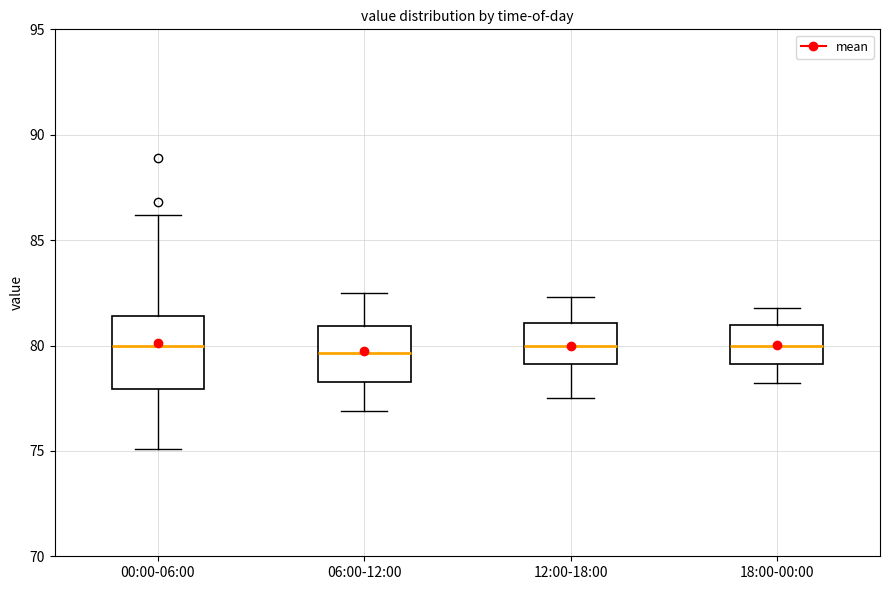

Which box is the tallest, from its lower edge to its upper edge?

00:00-06:00